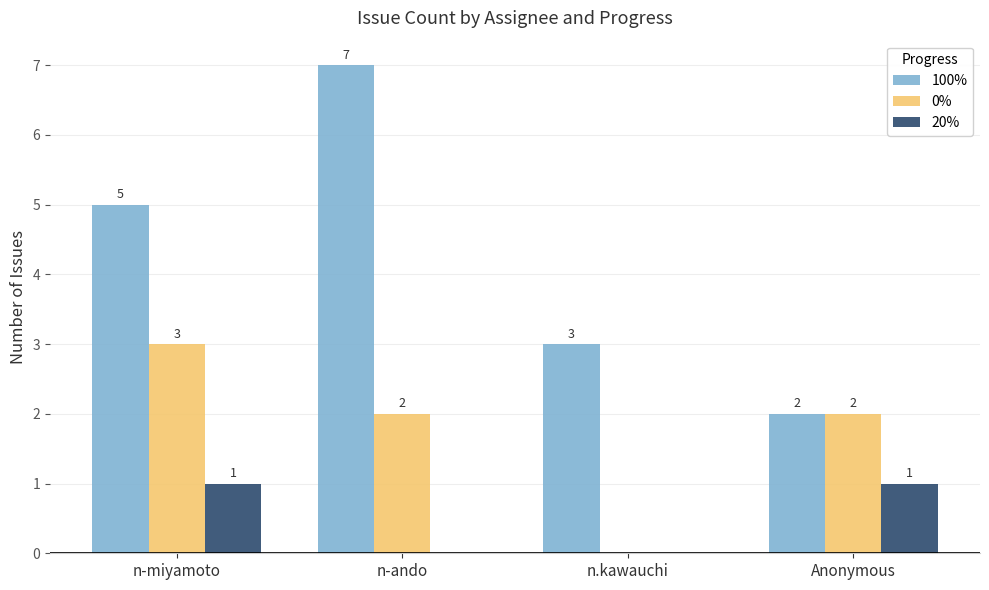

What value does the 100% series have at n-ando?

7